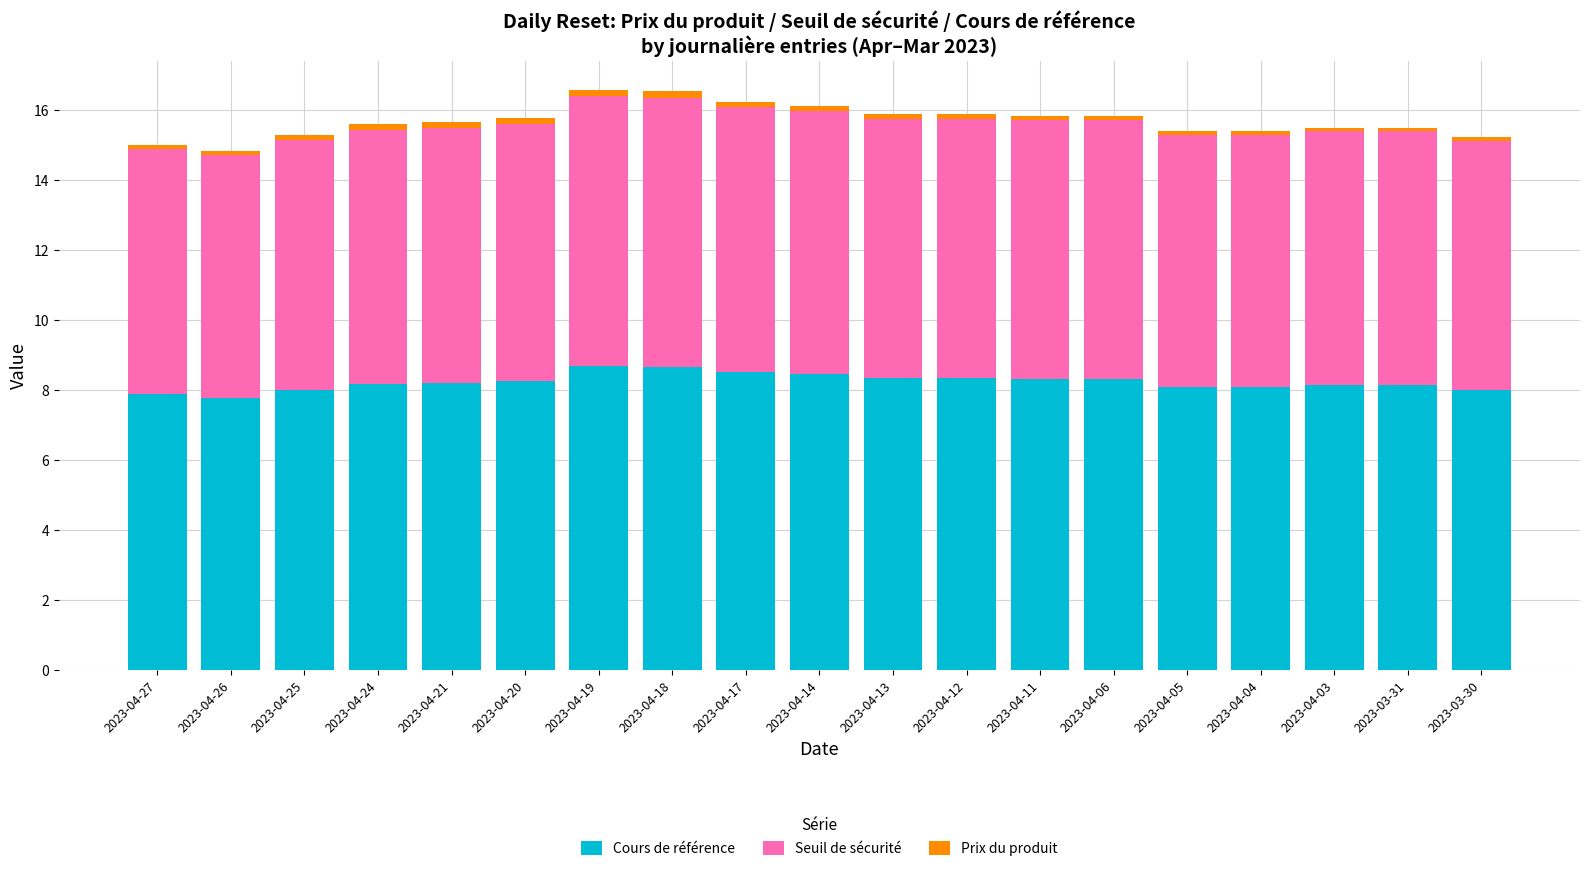

True or false: Cours de référence has a value of 5.1 at 2023-04-03.

False